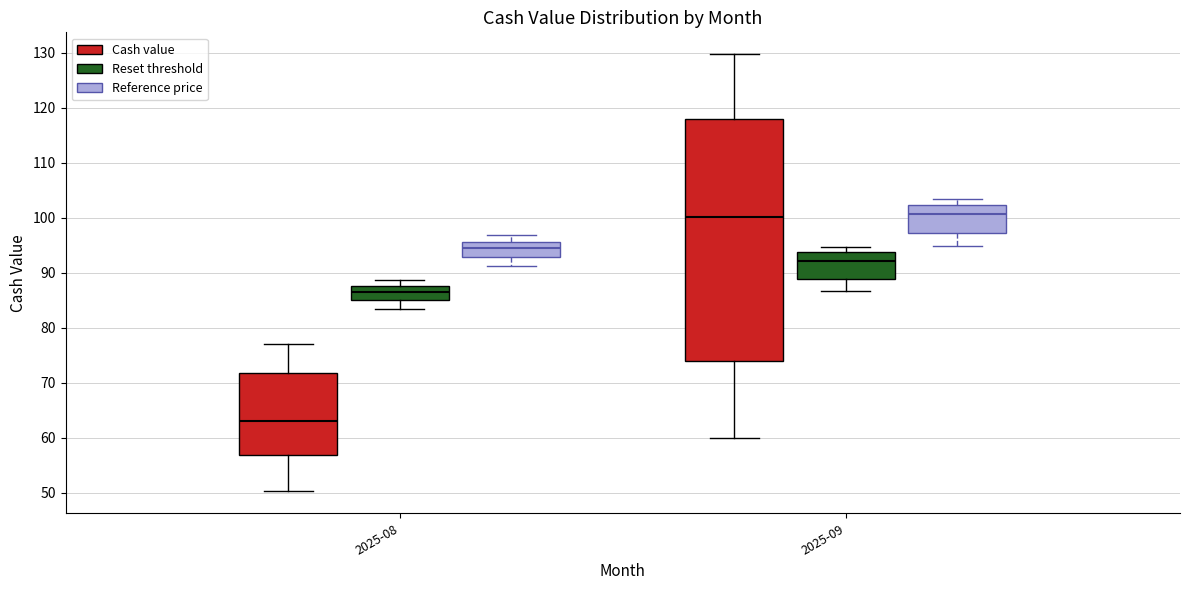

Where does the median line of the box for 2025-08 (Reference price) sit on the y-axis? The values are not printed on the chart, so give them approximately, as read against the axis.

94